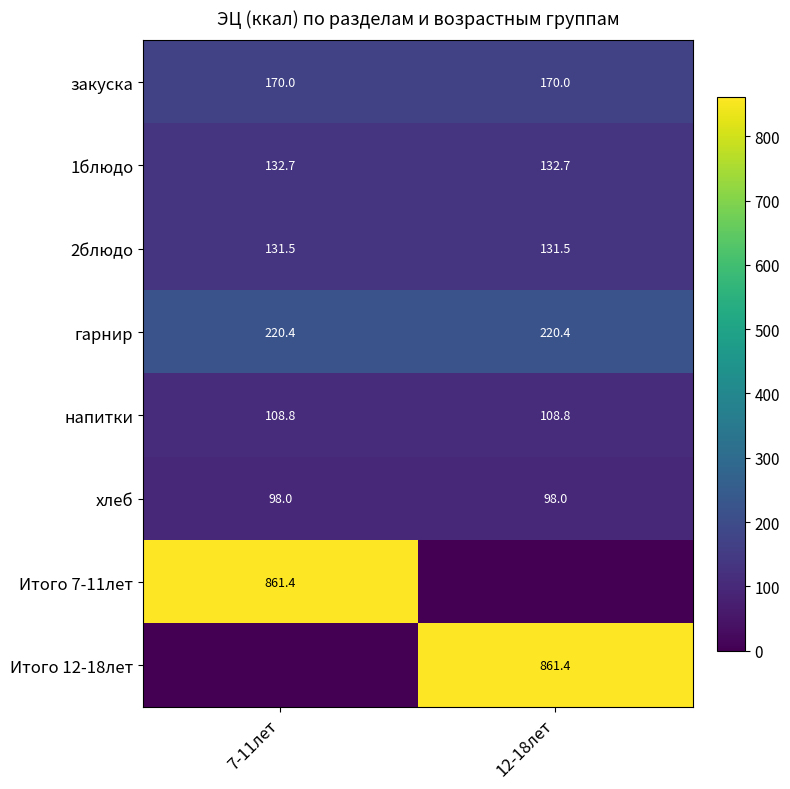

Between 7-11лет and 12-18лет, which is larger?

7-11лет